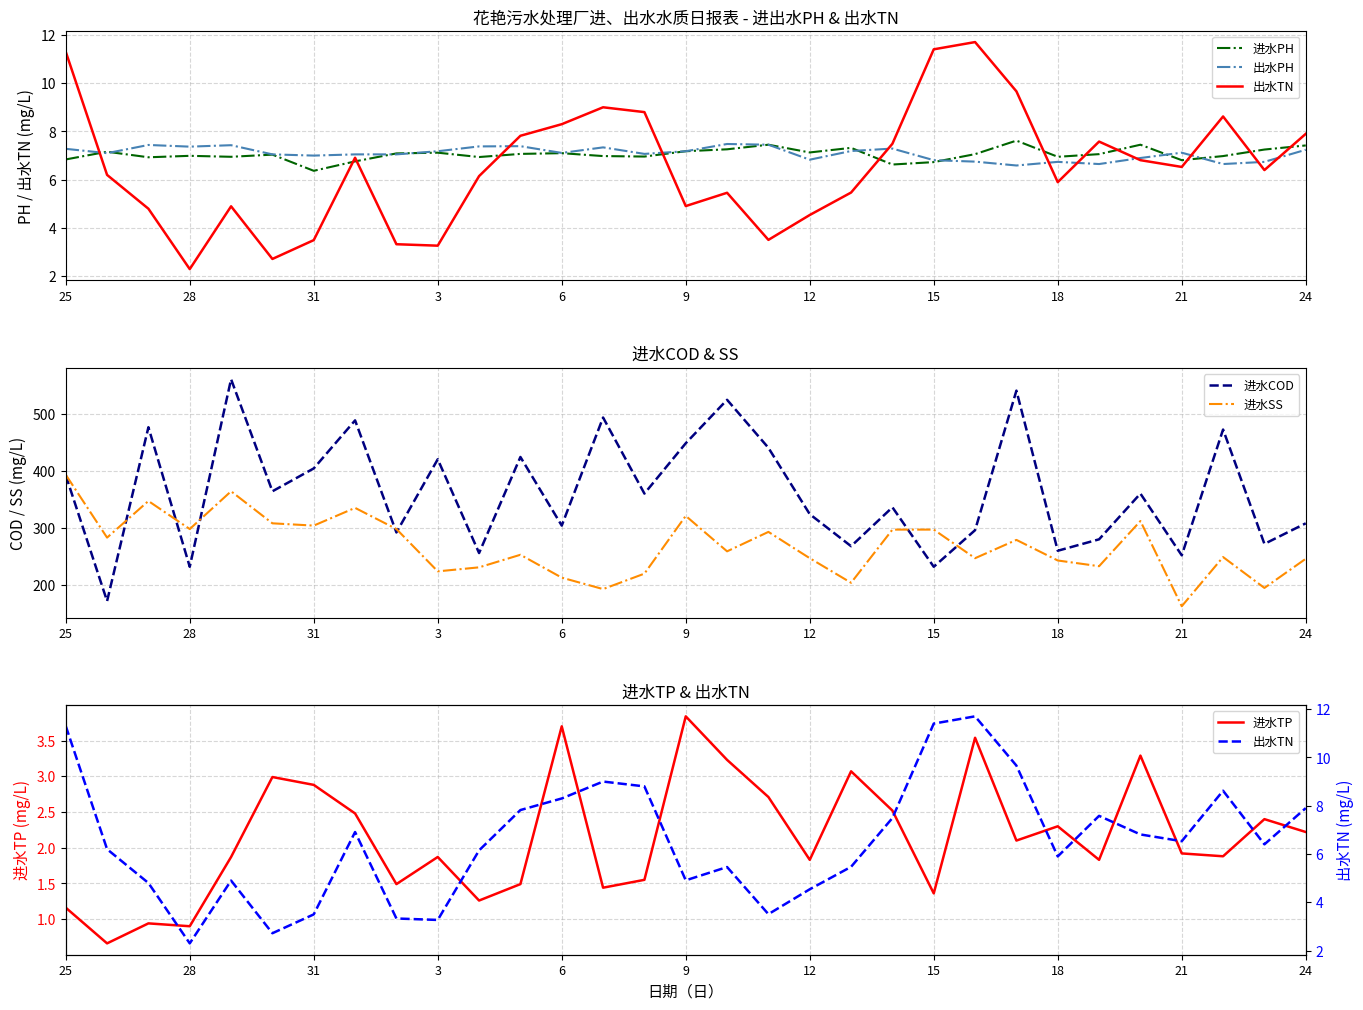

What is the sum of all 进水TP values?

66.7